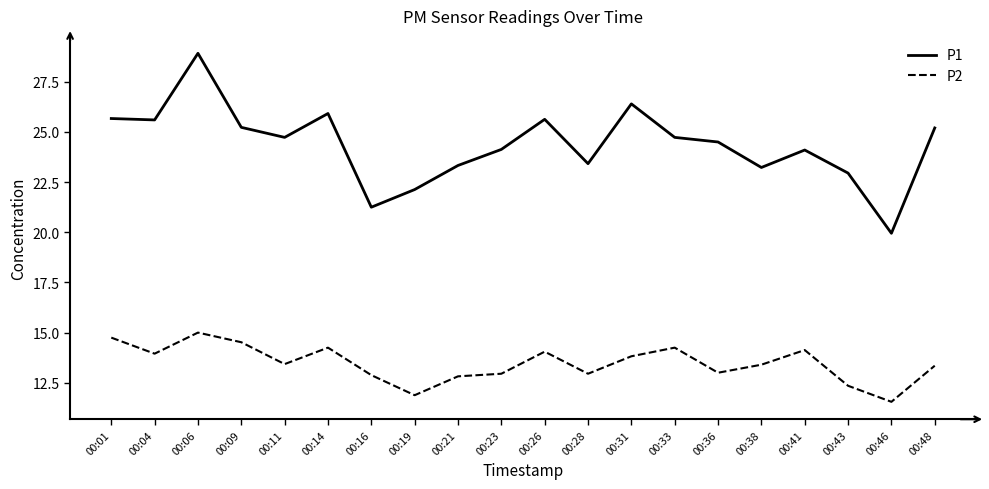

At which label does P1 reach its peak?

00:06